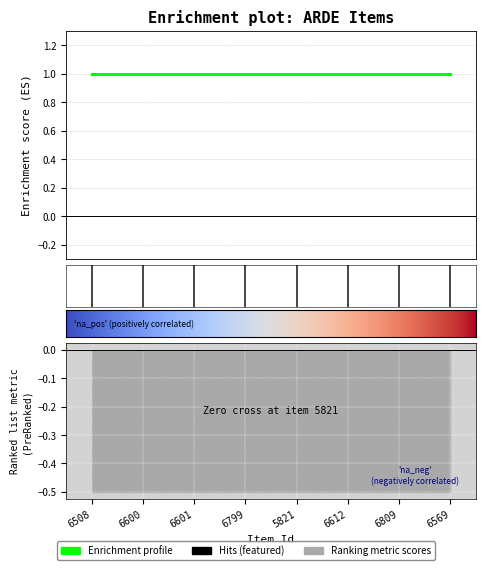

What is the value of the public point at the 8th from the left?

1